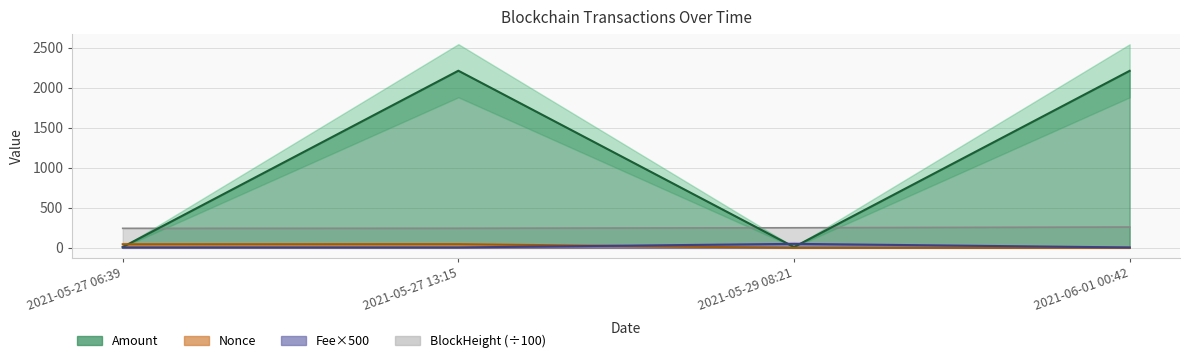

How many intersections are there between Amount and BlockHeight?

3